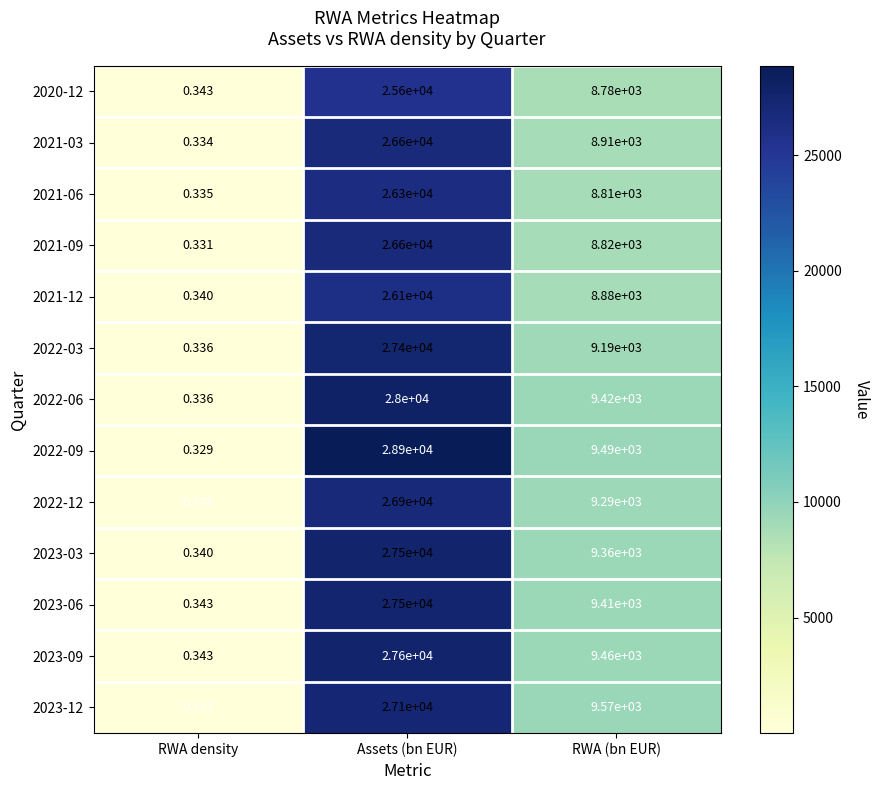

At which label does 2021-12 reach its minimum?

RWA density